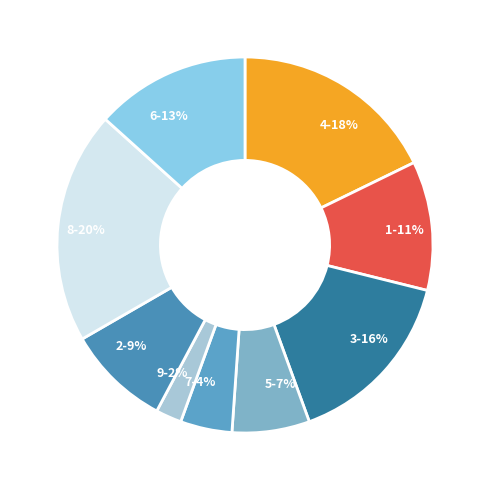

Does 7 account for over 50% of the chart?

No